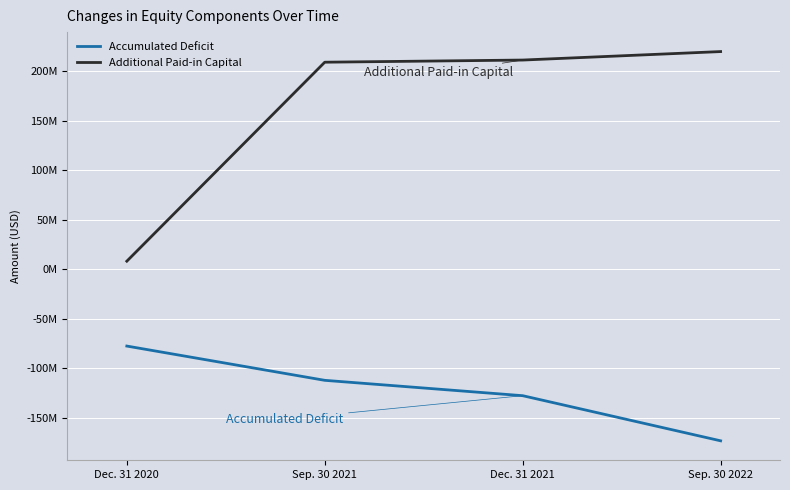

What are all the series names shown in the legend?

Accumulated Deficit, Additional Paid-in Capital